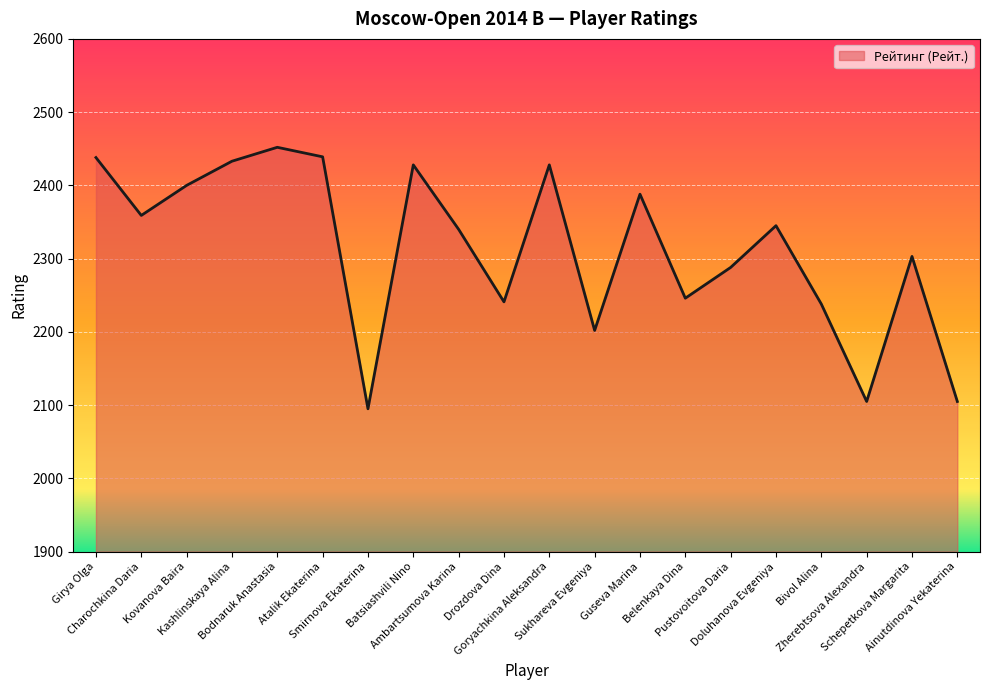

What is the difference between the maximum and minimum values?

357